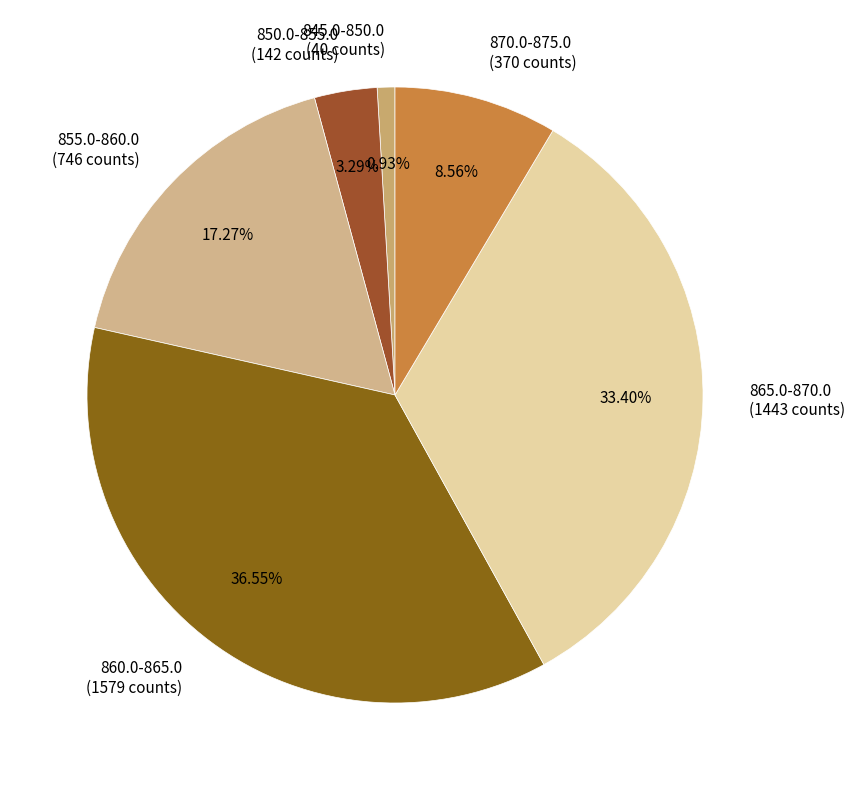

Rank the categories by value from lowest to highest.

845.0-850.0, 850.0-855.0, 870.0-875.0, 855.0-860.0, 865.0-870.0, 860.0-865.0